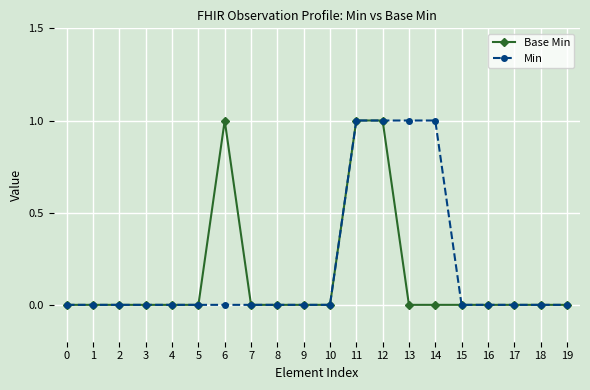

Is the value of Min at 12 greater than the value of Base Min at 13?

Yes